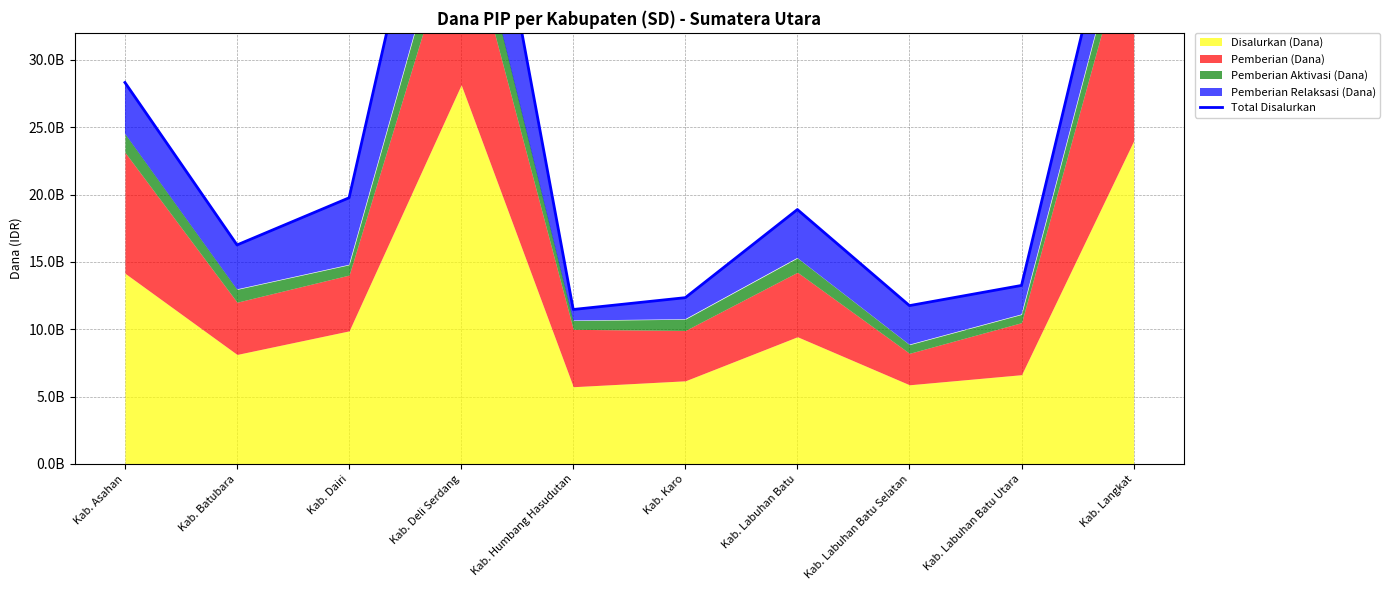

The chart shows a value of 7597404727 at Kab. Labuhan Batu. True or false?

False